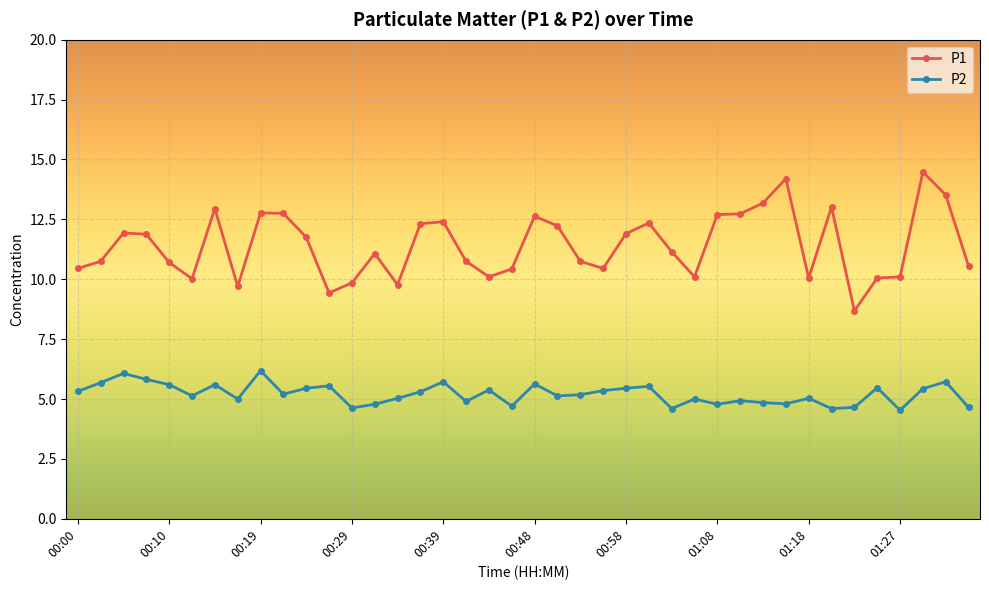

How many series are shown in this chart?

2